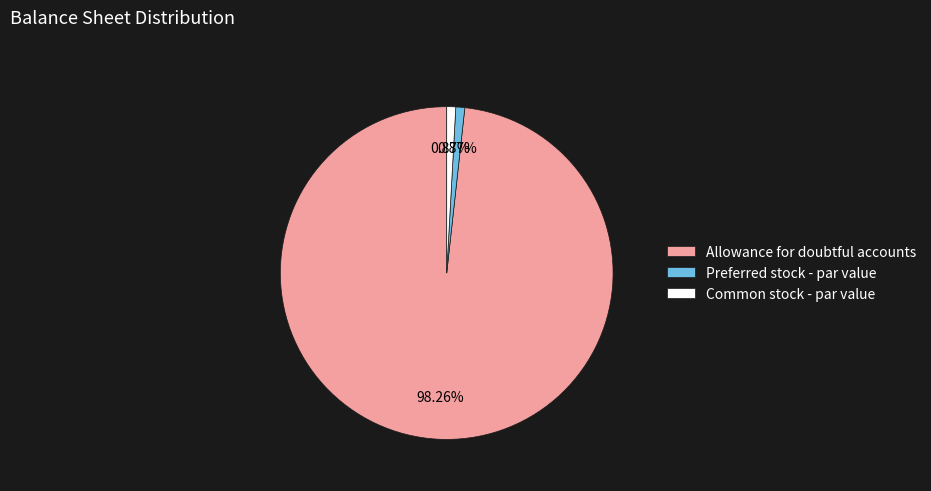

Combined, do Common stock - par value and Preferred stock - par value account for over 50%?

No